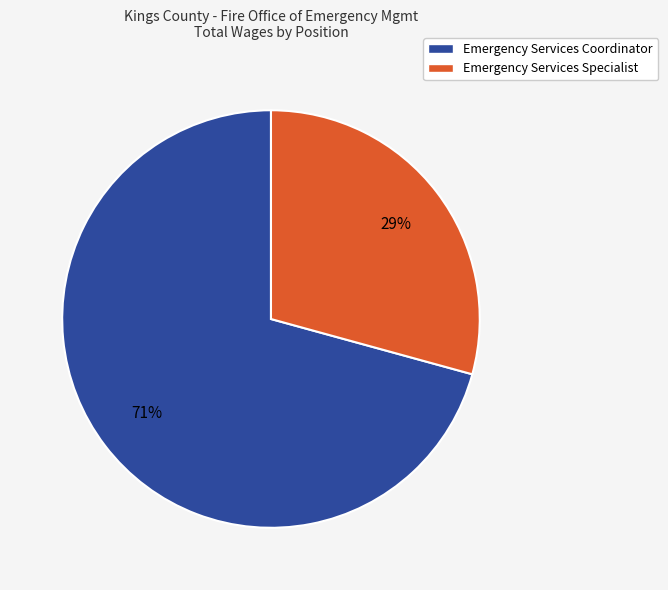

Is it true that Emergency Services Specialist is 29% of the pie?

True